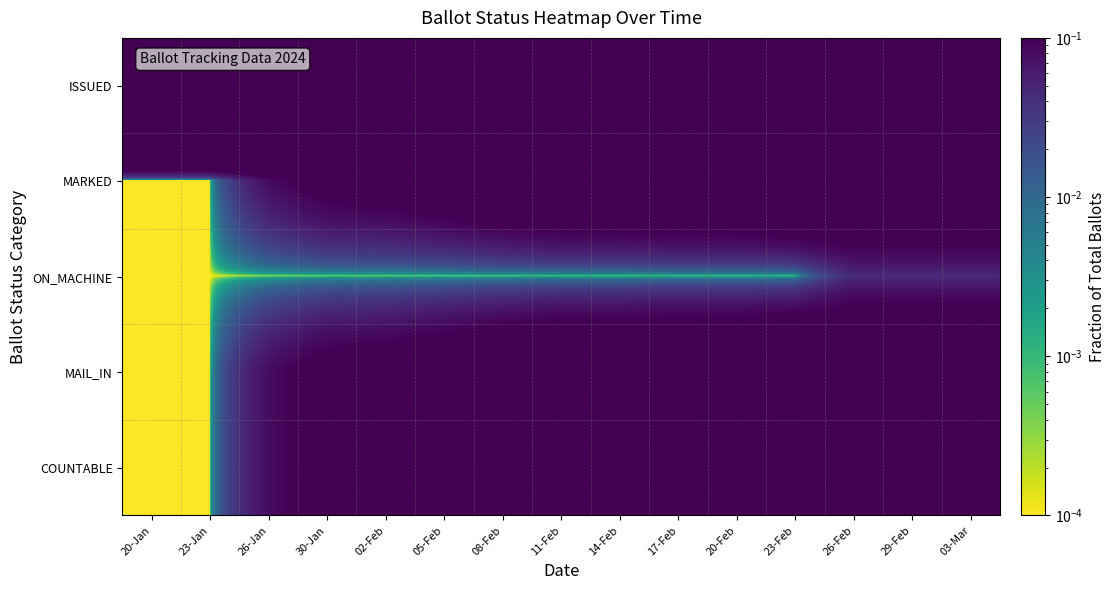

What is the spread (max minus min) of values at 20-Jan?

1.0